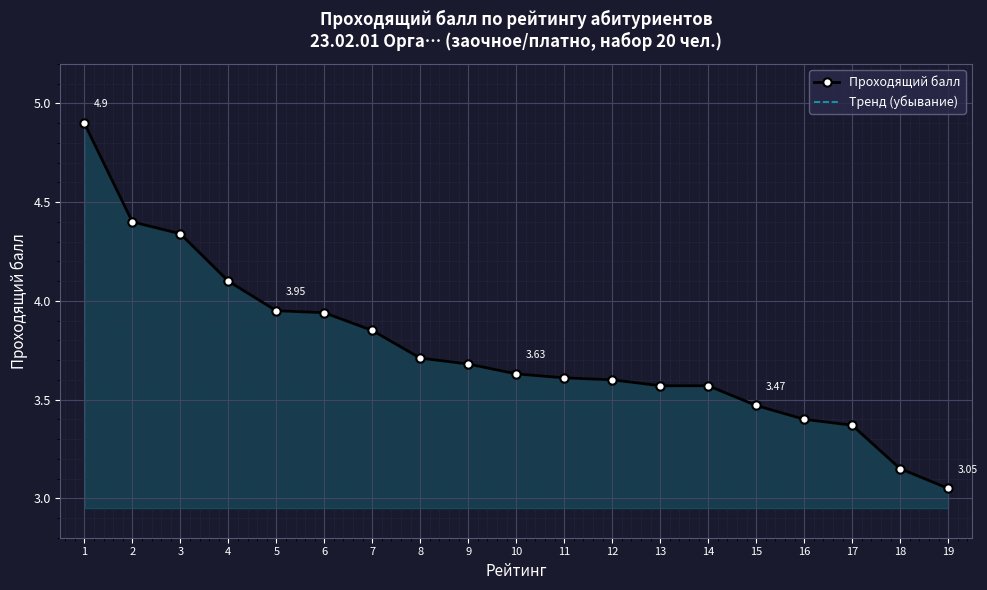

What value does the Проходящий балл series have at 8?

3.7